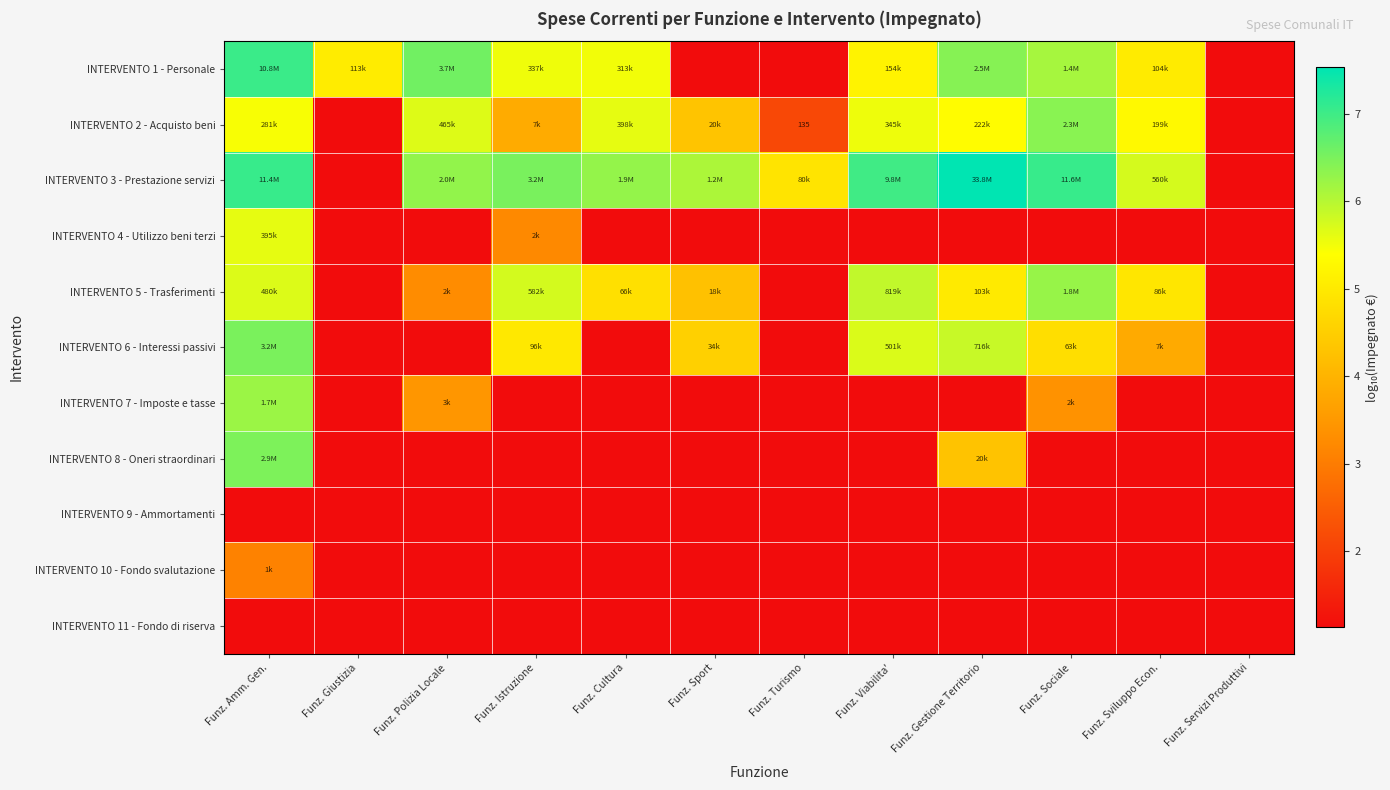

The value of INTERVENTO 9 - Ammortamenti at Funz. Amm. Gen. is 0.4. True or false?

False